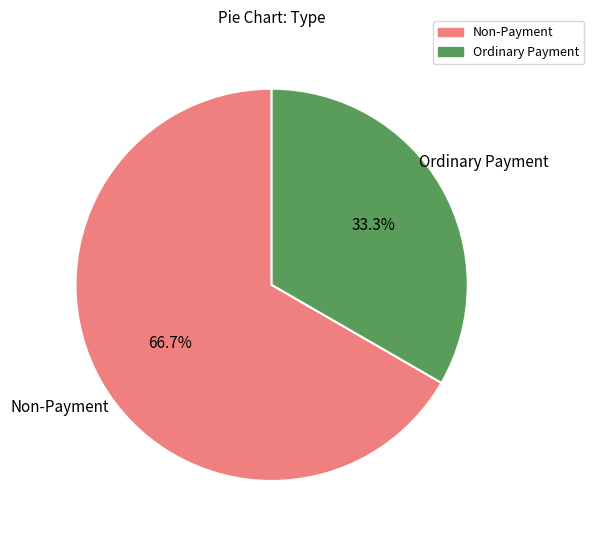

Is there a majority slice in this chart?

Yes